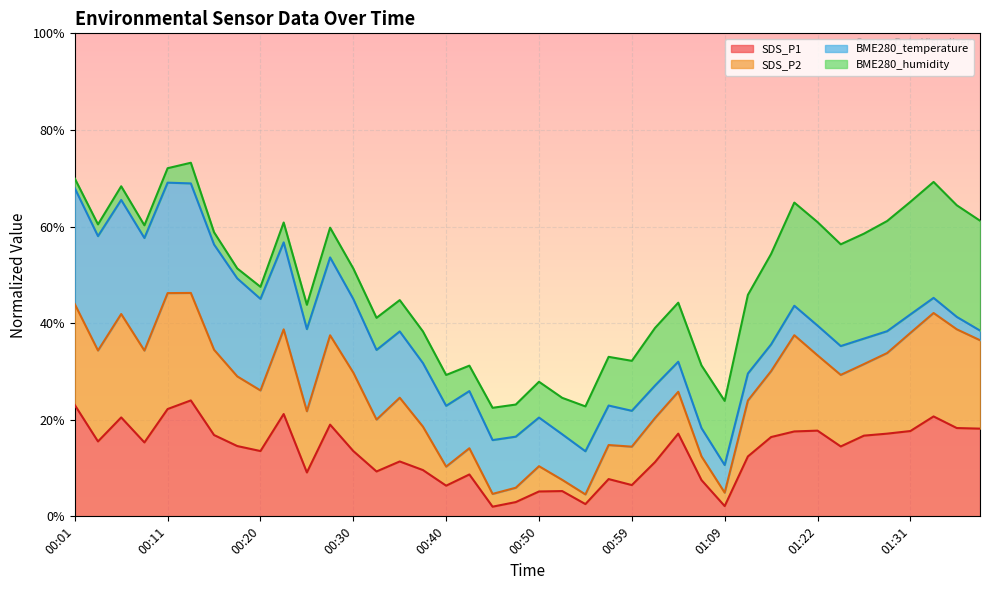

What is the lowest value of the SDS_P1 series?

2.0